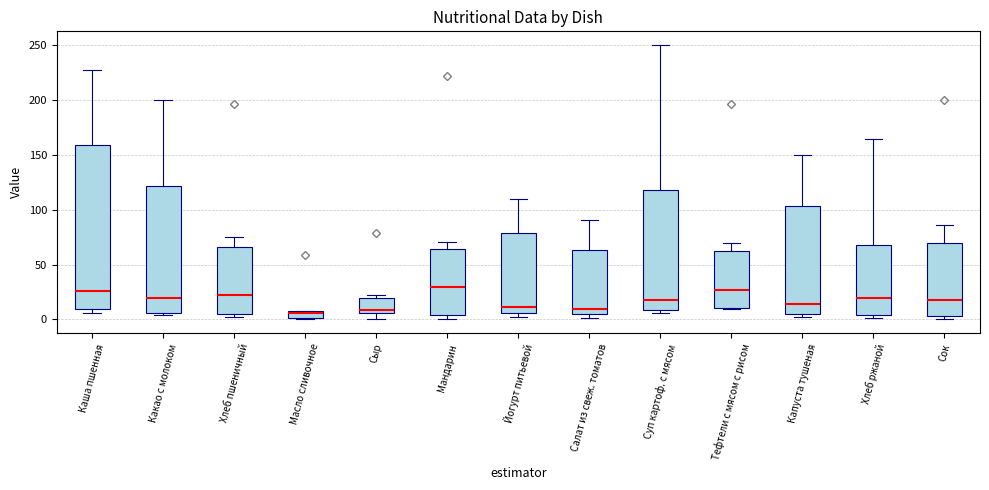

Where does the lower whisker of the box for Сыр end on the y-axis? The values are not printed on the chart, so give them approximately, as read against the axis.

0